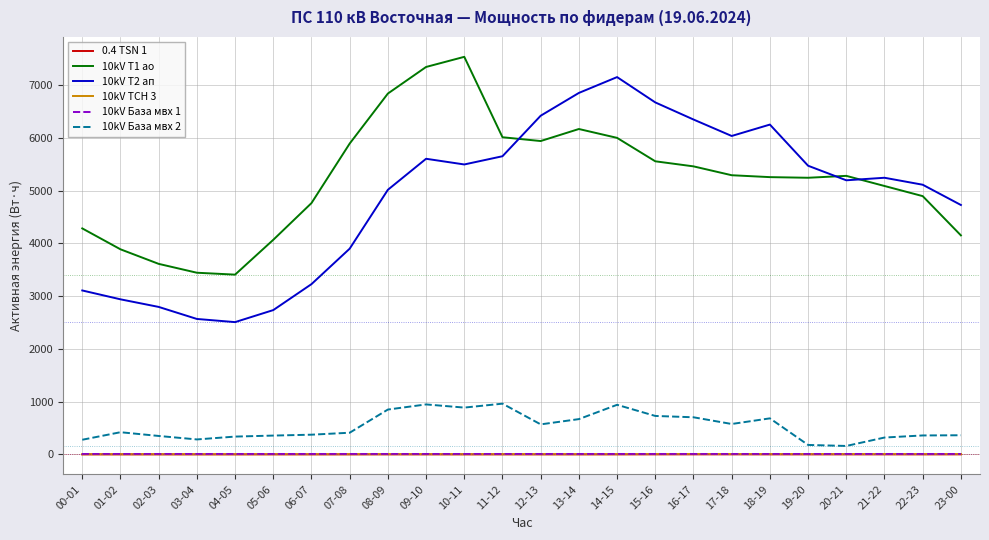

Which series has the largest total across all categories?

10kV T1 ао